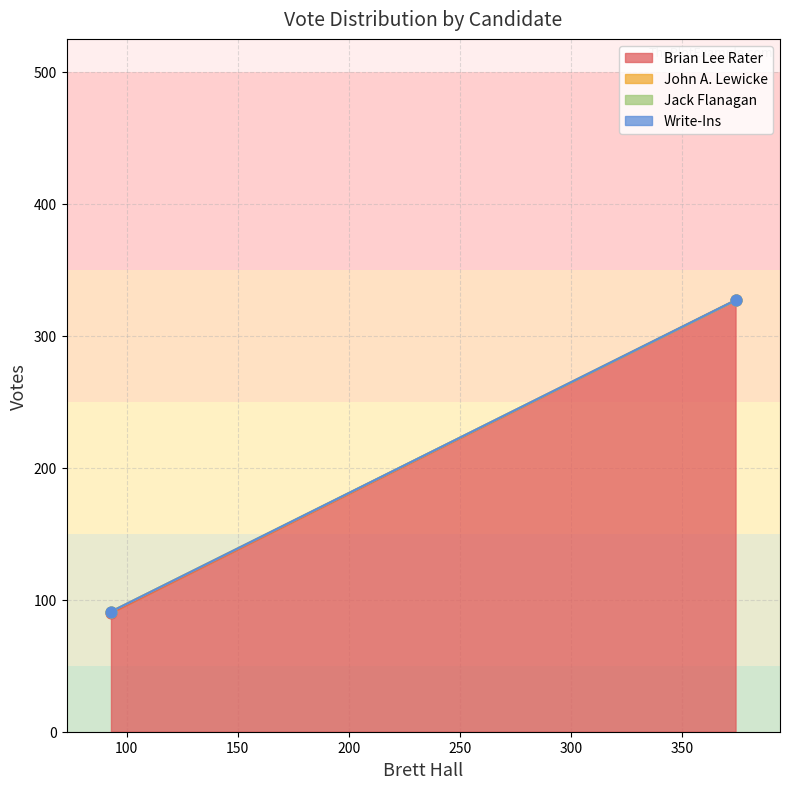

At which category is the sum across all series the highest?

374